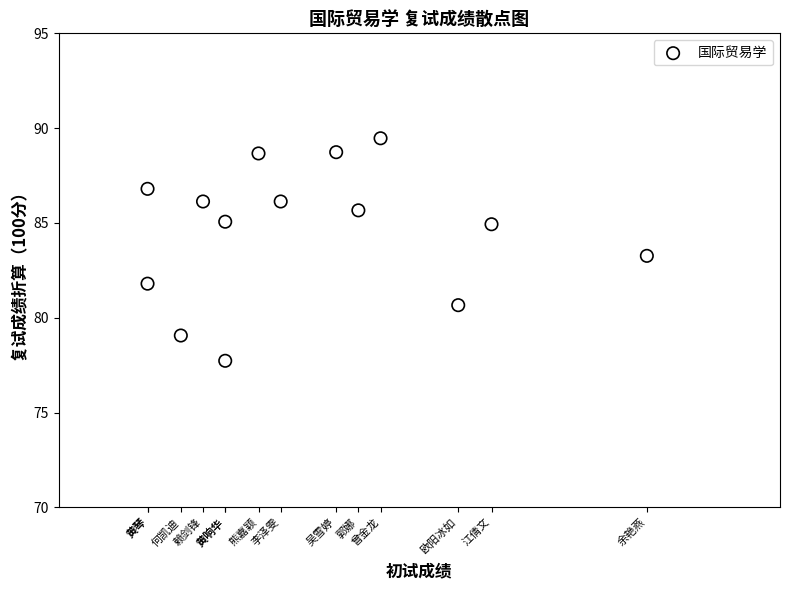

What is the range of X values (max minus min)?

45.0